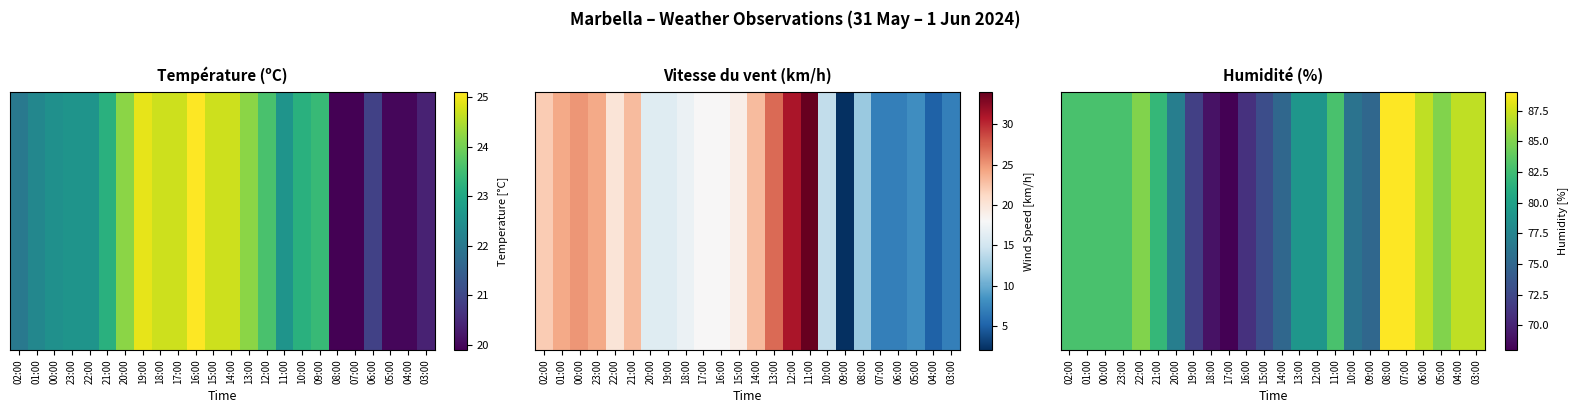

The chart shows a value of 129 at 03:00. True or false?

False